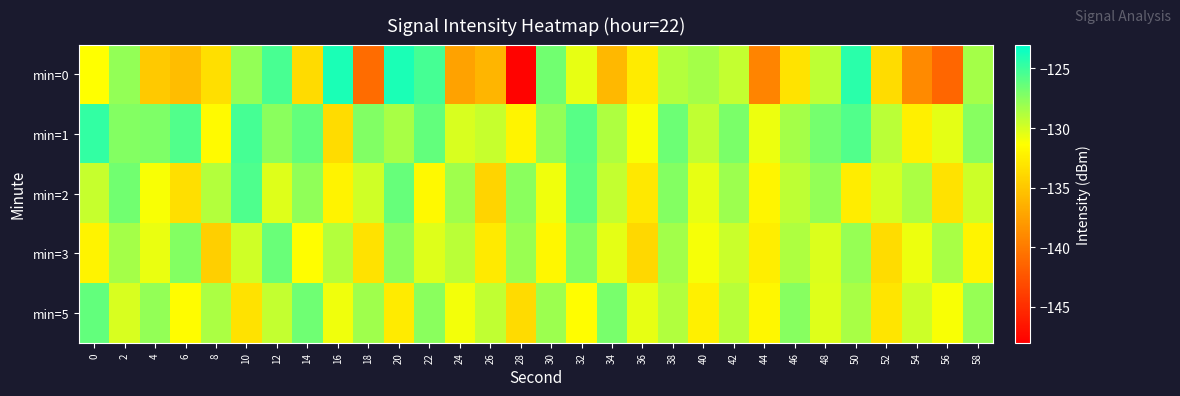

What is the minimum value shown in the chart?

-147.7